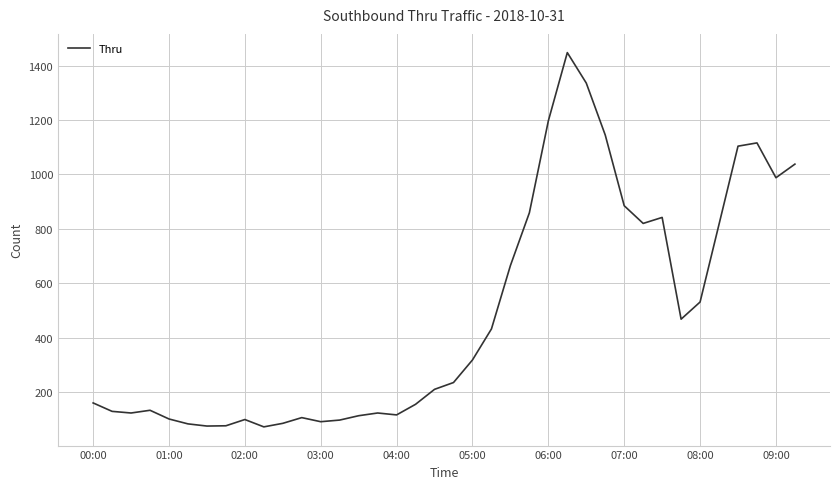

What is the maximum value shown in the chart?

1448